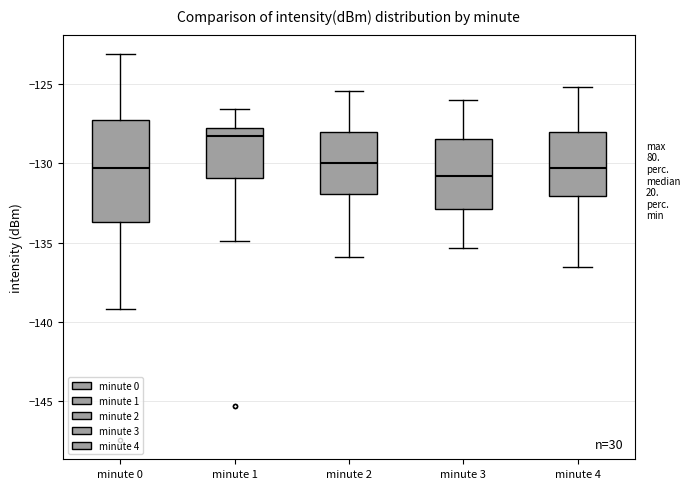

Comparing the boxes themselves (not the whiskers), which one is the tallest?

minute 0